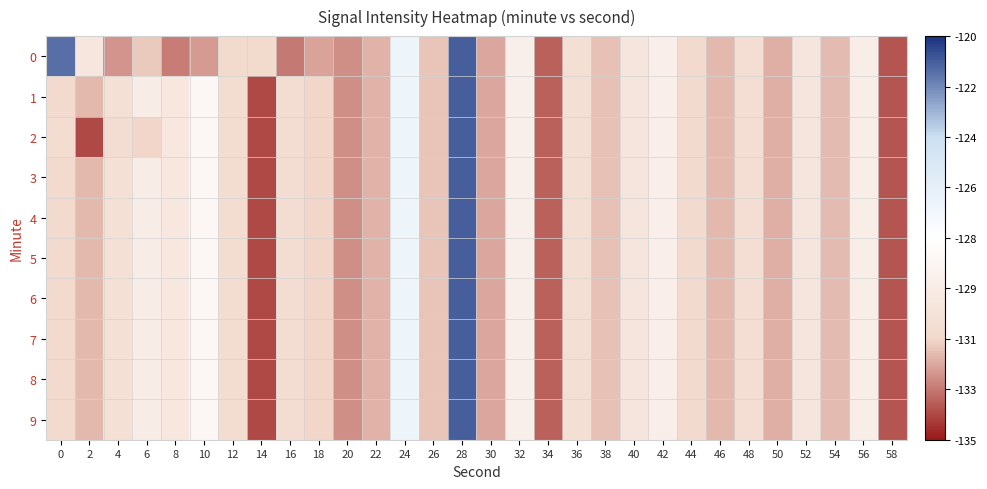

Which series has the widest spread of values?

1